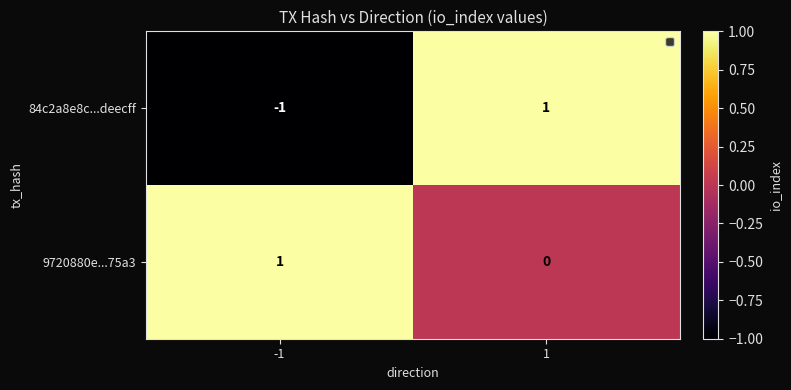

Reading left to right, transcribe all the data shown in this chart.

84c2a8e8c...deecff: -1	1
9720880e...75a3: 1	0